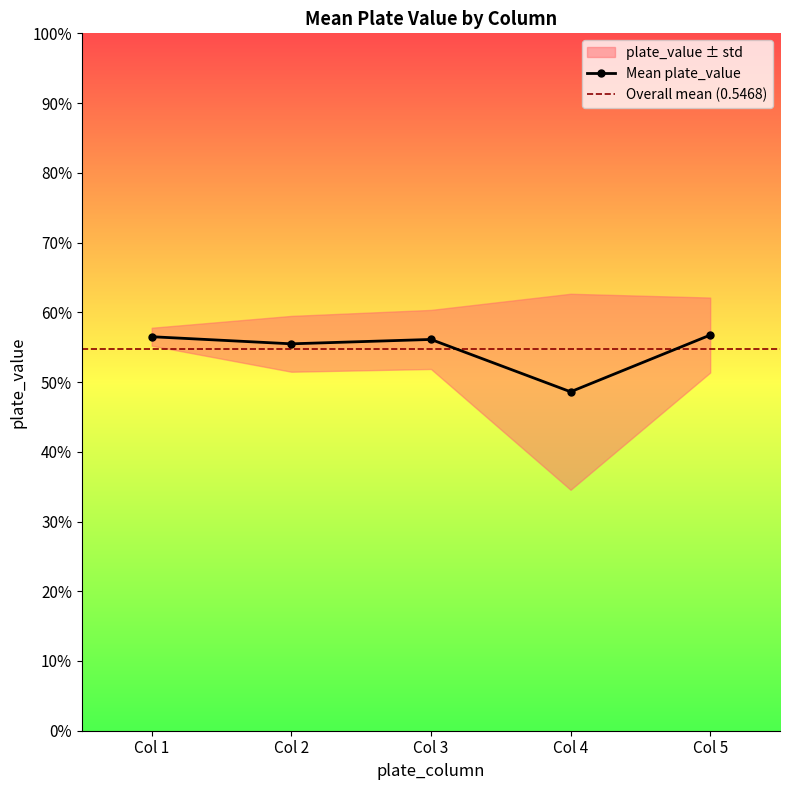

What is the sum of all values?

2.7